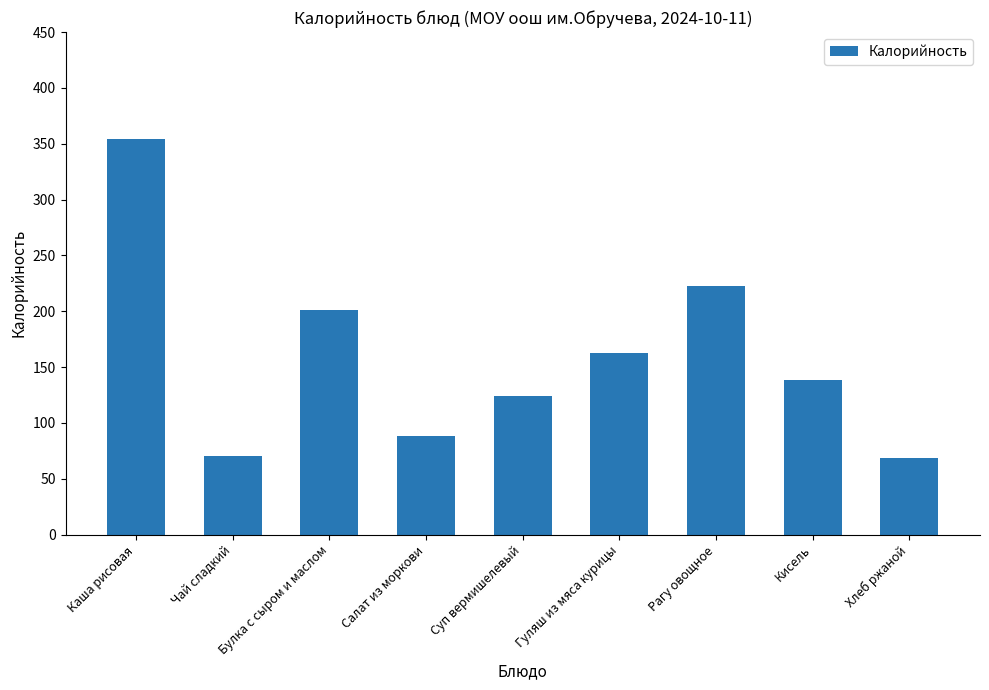

What is the approximate value at Булка с сыром и маслом?

201.6